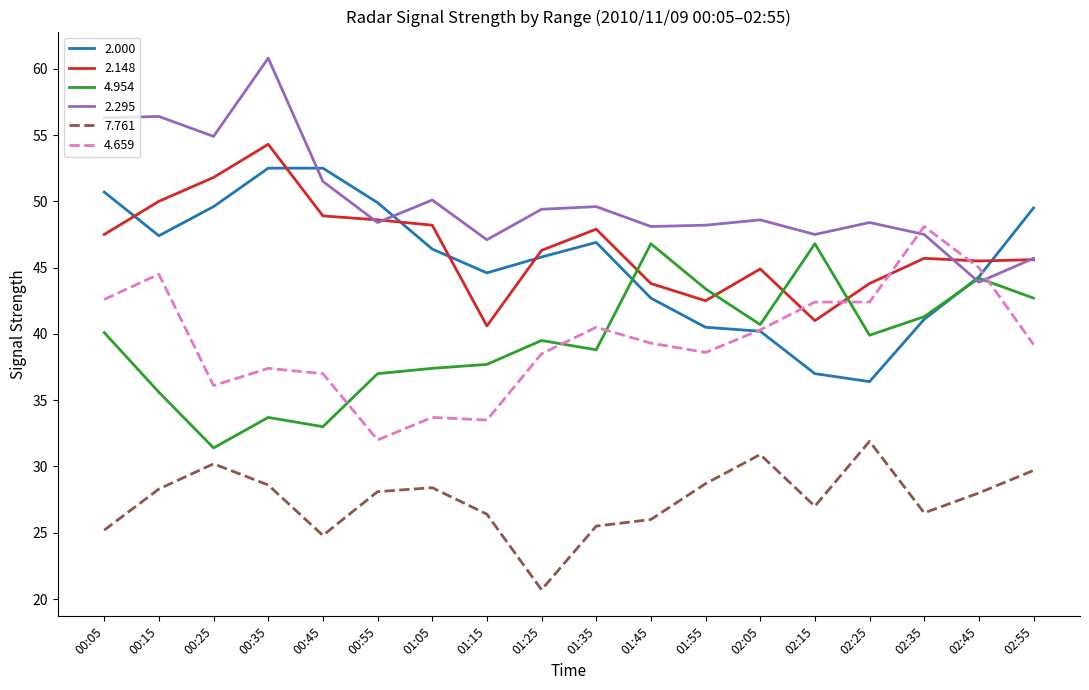

Between 00:25 and 00:45, which series saw the biggest shift?

7.761